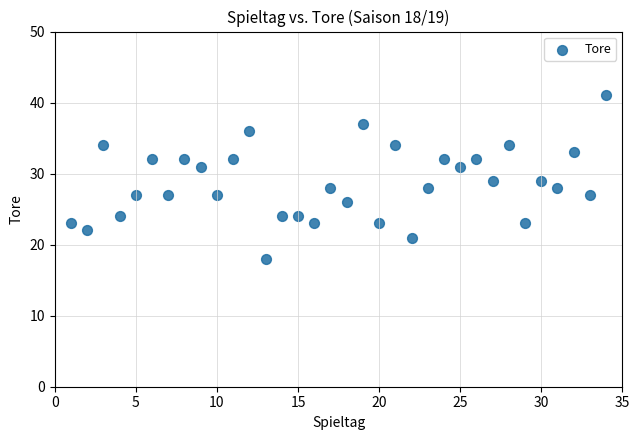

What is the range of X values (max minus min)?

33